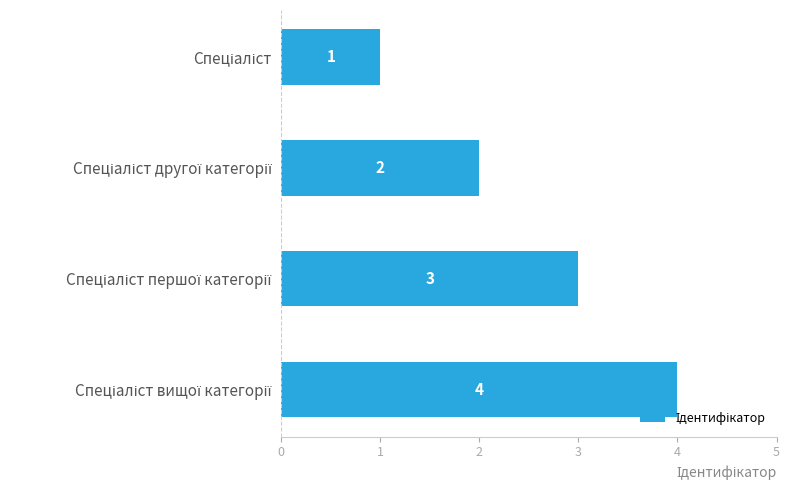

How many series are shown in this chart?

1